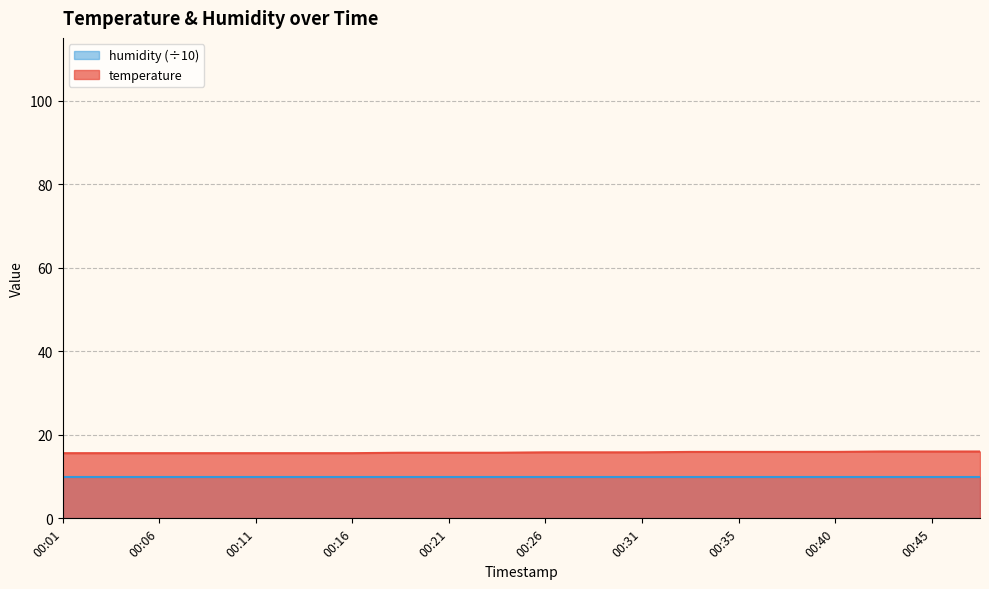

What is the ratio of the value at 00:03 to the value at 00:35?

1.0